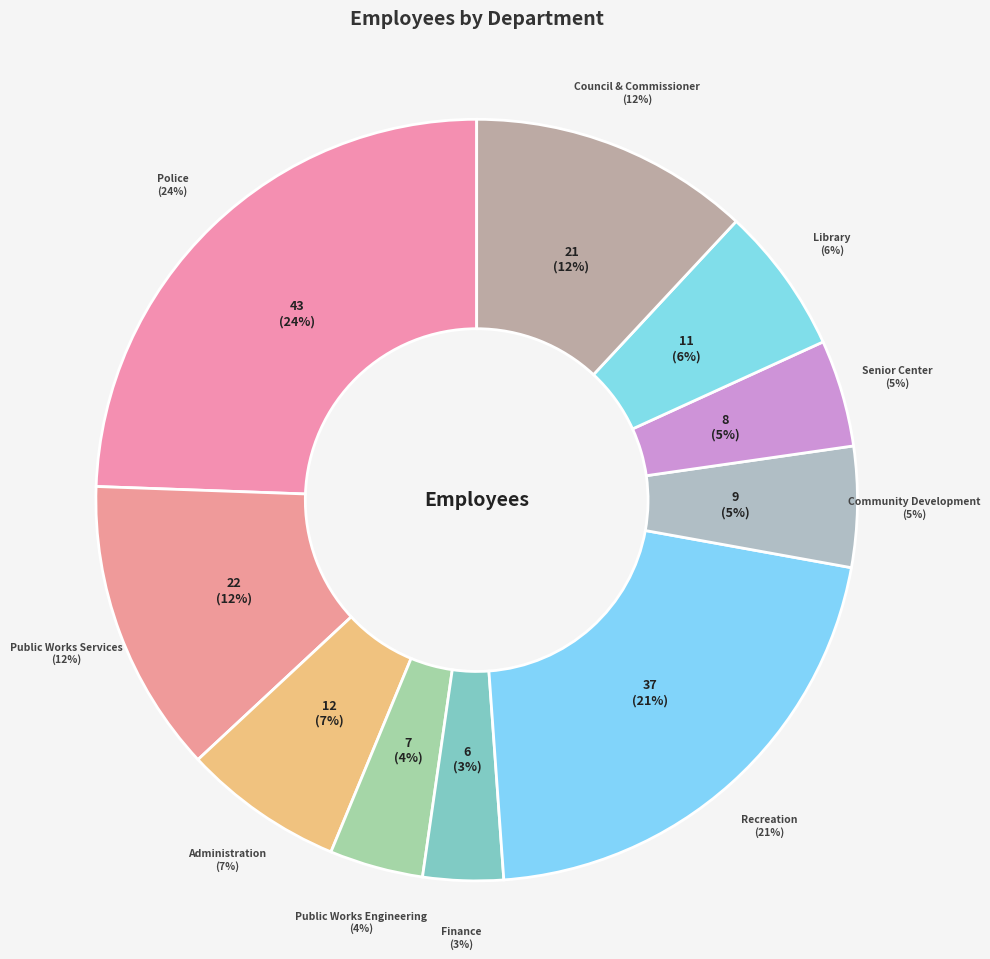

Count the number of slices in the pie.

10